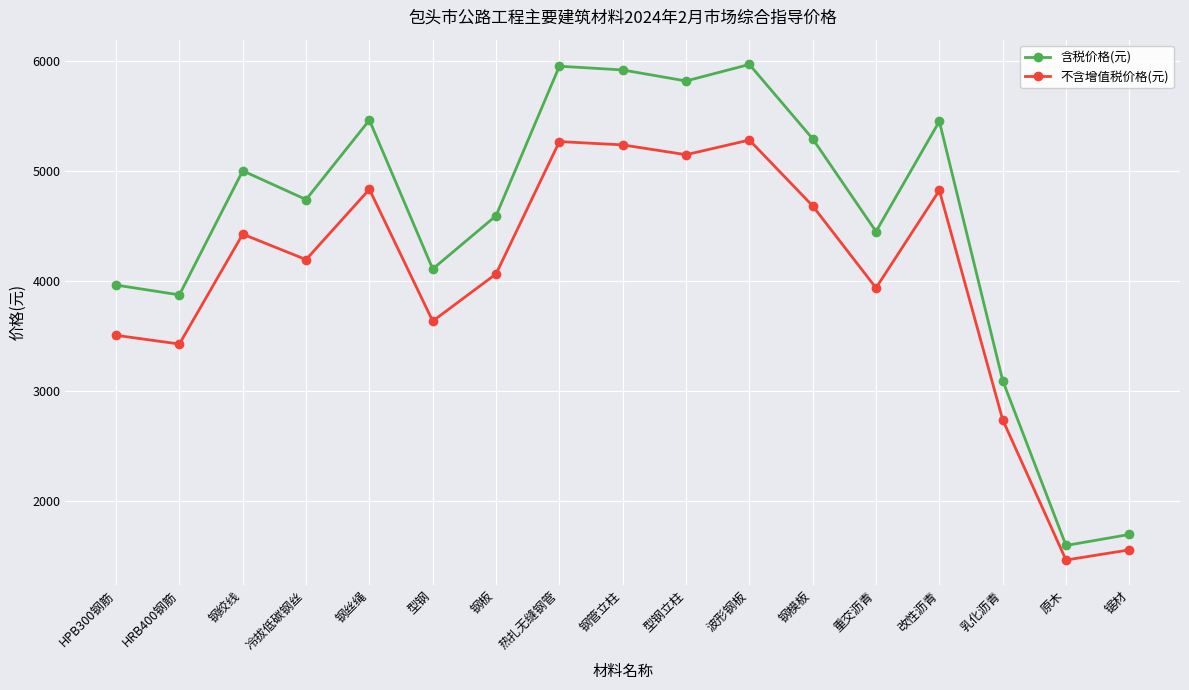

What position from the right is 乳化沥青?

3